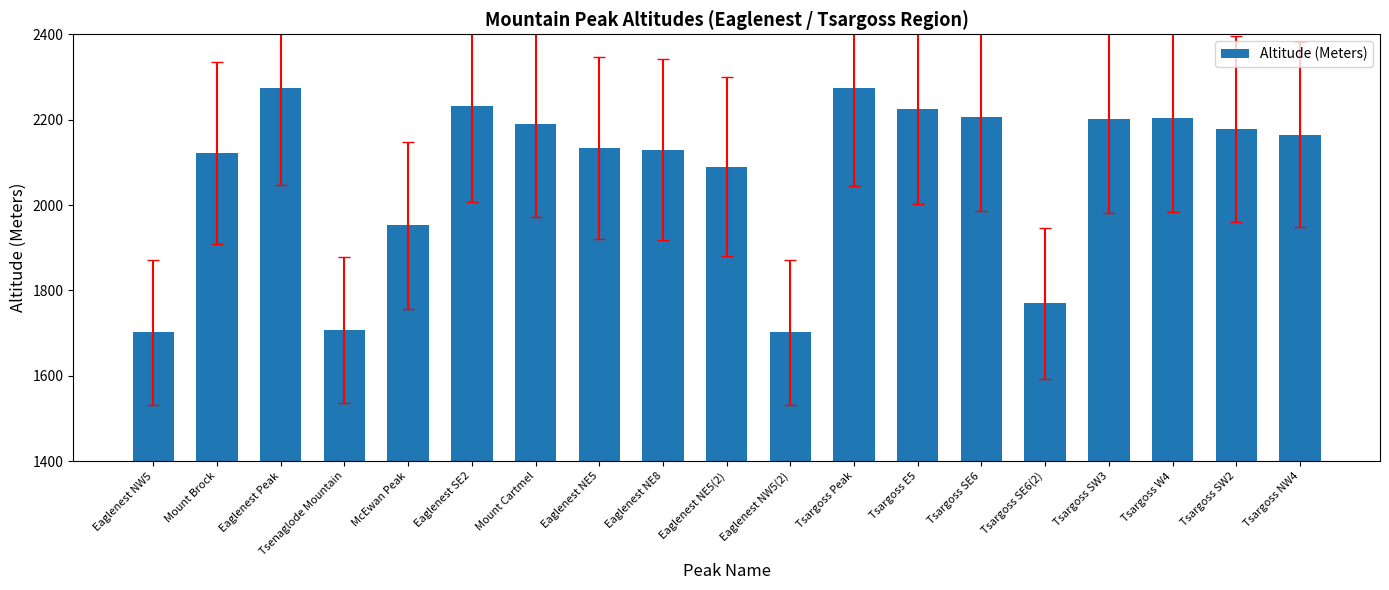

What is the value of the 6th bar from the left?

2231